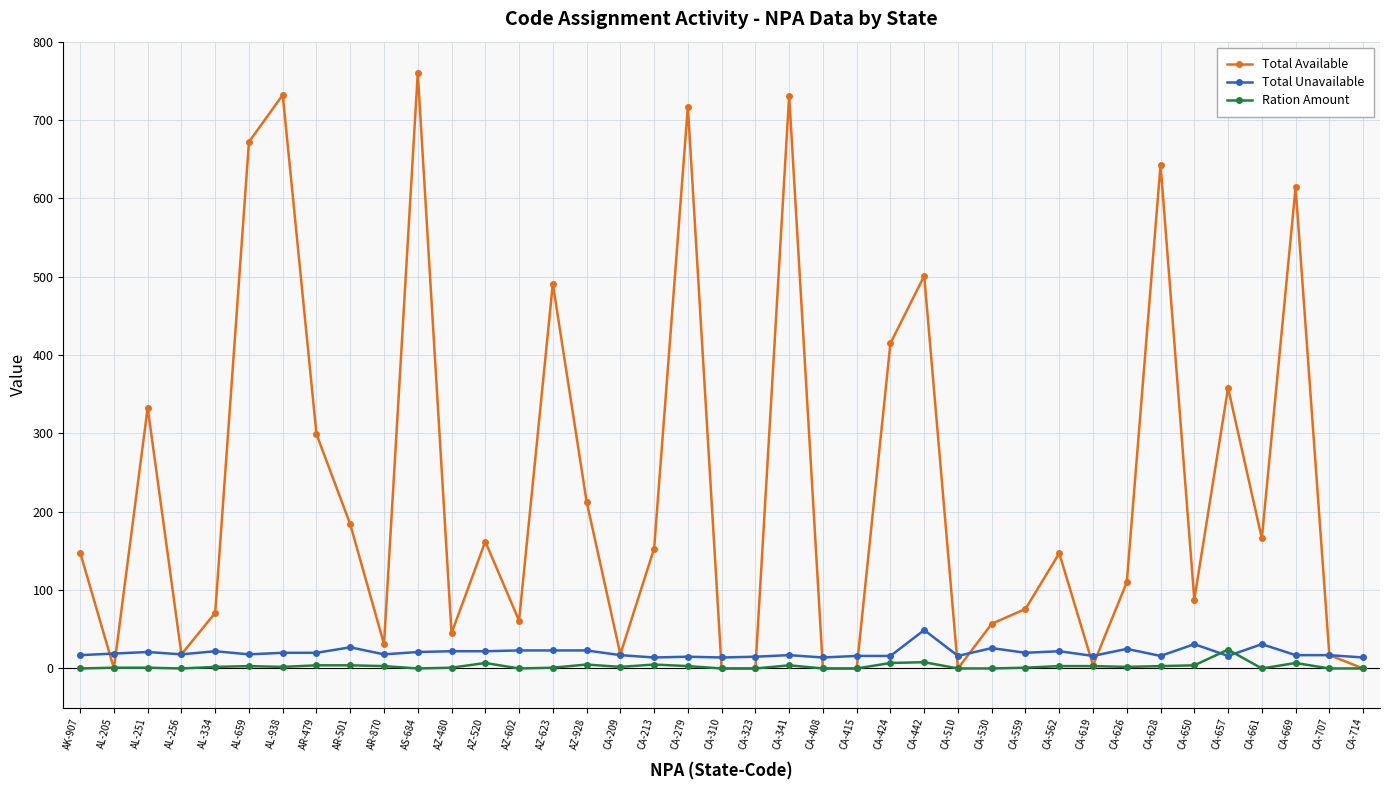

How many data points in Total Available are less than 147?

19